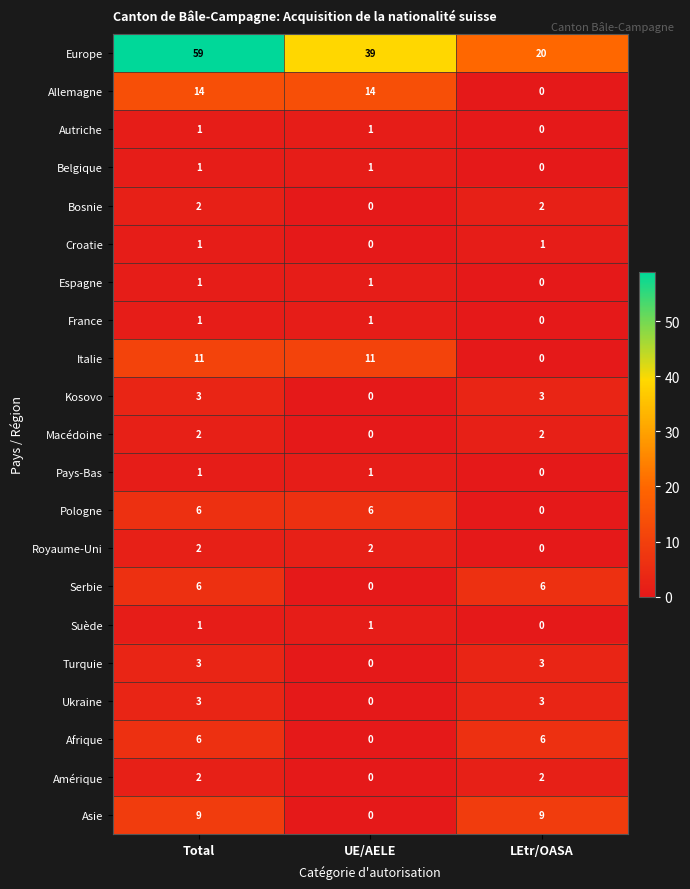

Which series has the largest range (max minus min)?

Europe